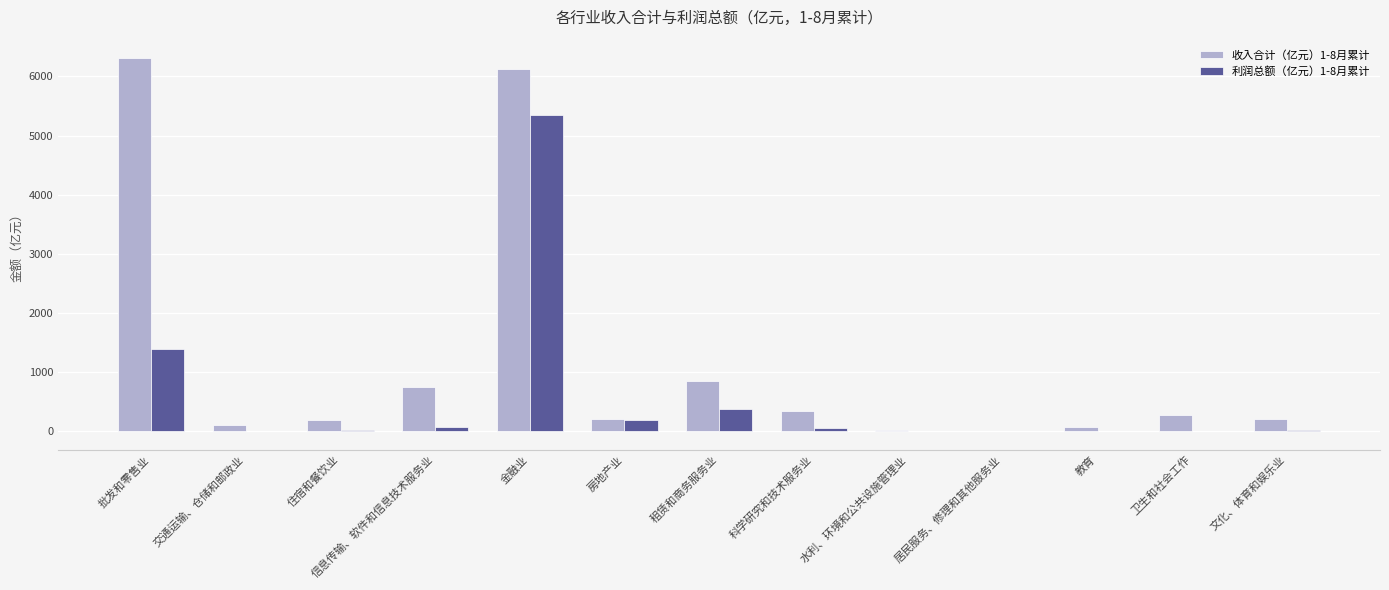

What is the sum of all 收入合计（亿元）1-8月累计 values?

15406.8